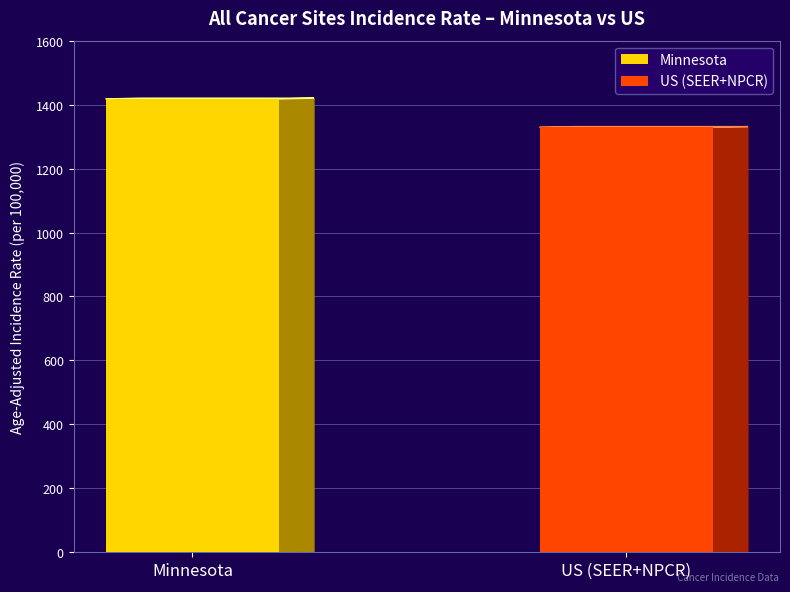

What is the minimum value for Minnesota?

1417.8